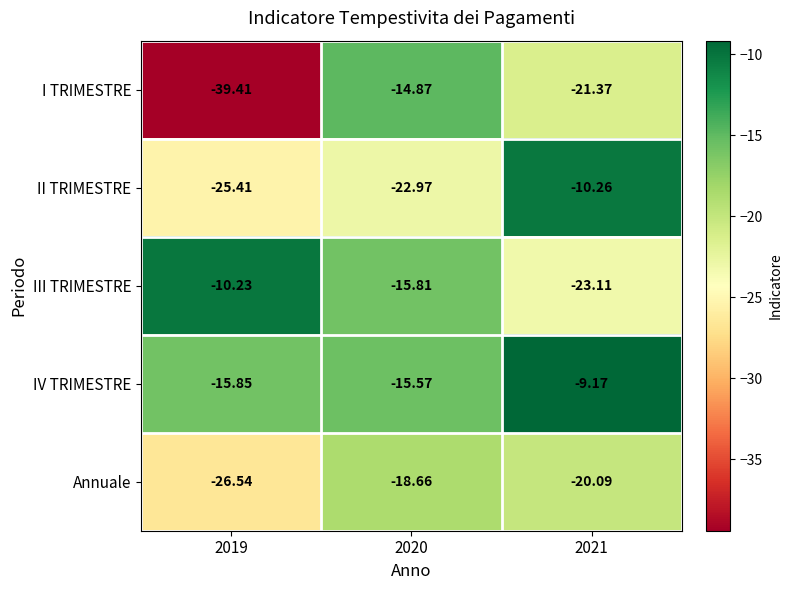

List the series in order of their overall mean, lowest first.

I TRIMESTRE, Annuale, II TRIMESTRE, III TRIMESTRE, IV TRIMESTRE